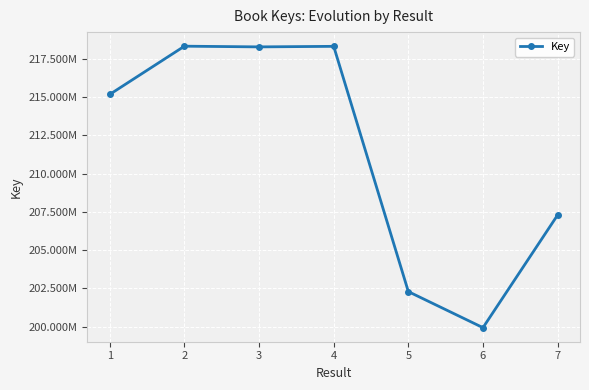

Rank the categories by value from highest to lowest.

2, 4, 3, 1, 7, 5, 6